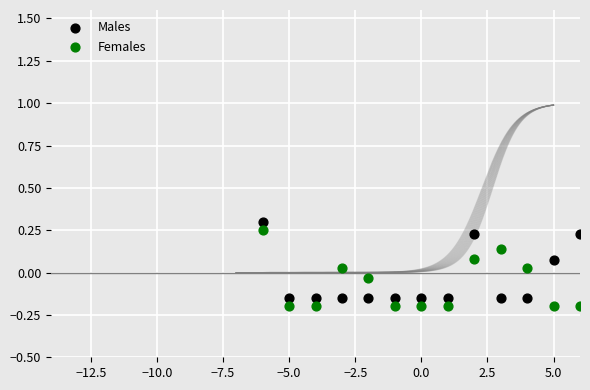

Which series reaches the maximum Y coordinate?

Males